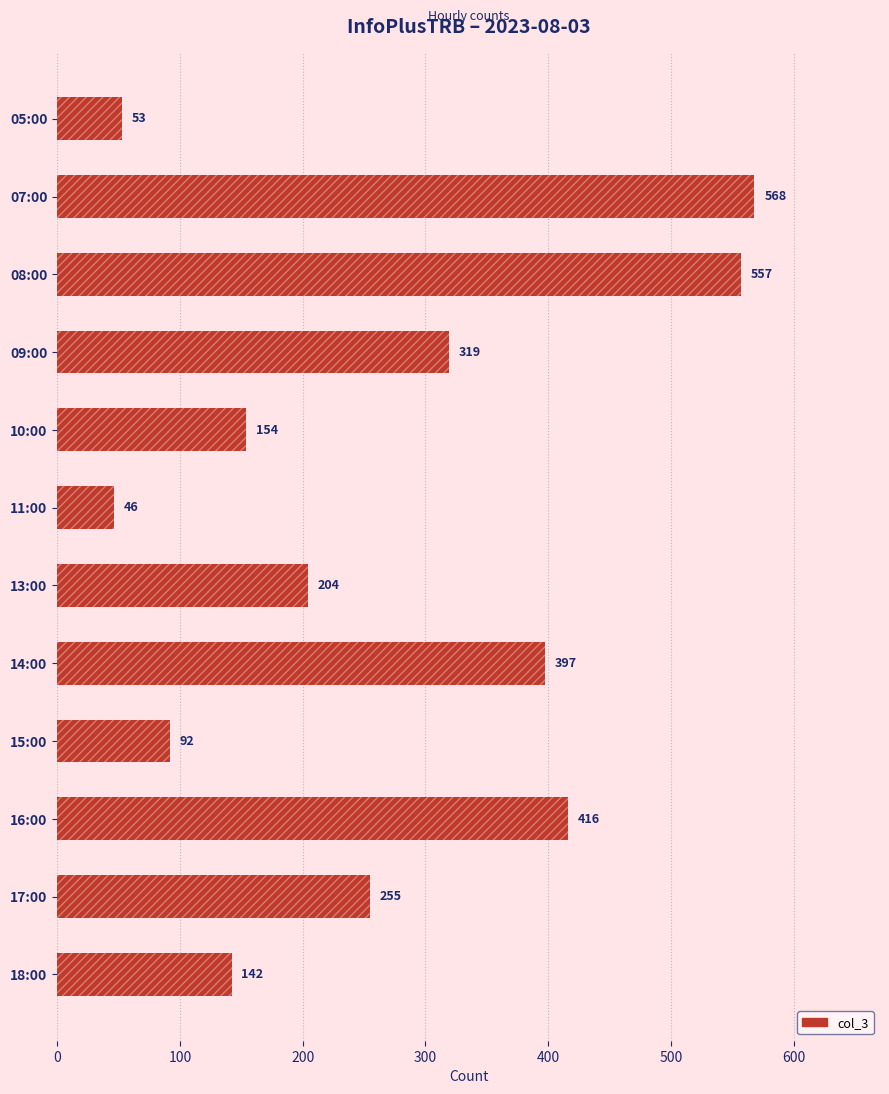

Between 08:00 and 07:00, which is larger?

07:00